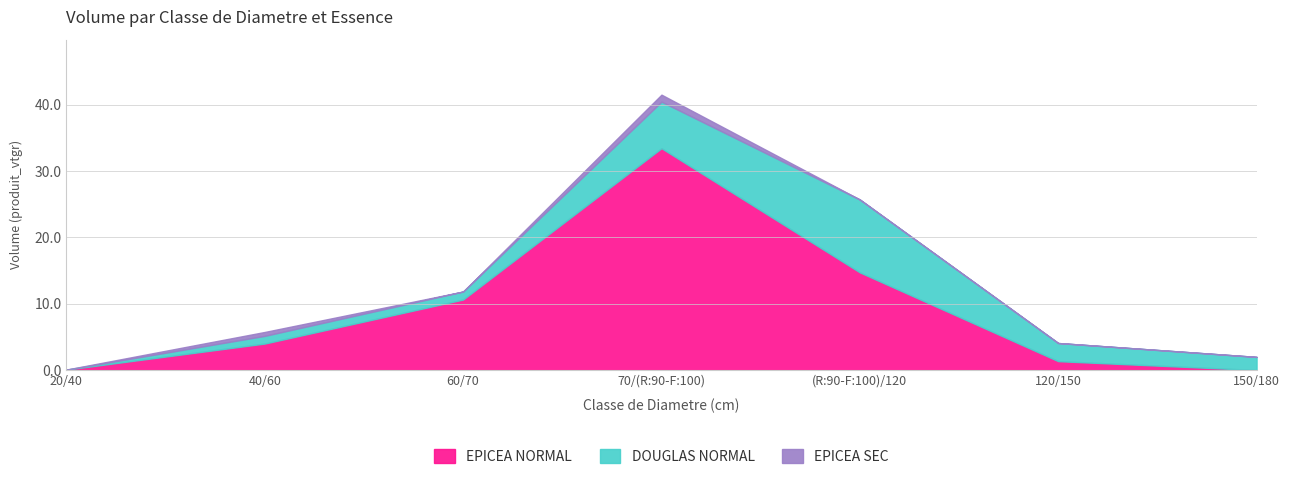

In EPICEA SEC, how many points are lower than both neighbors (excluding endpoints)?

1